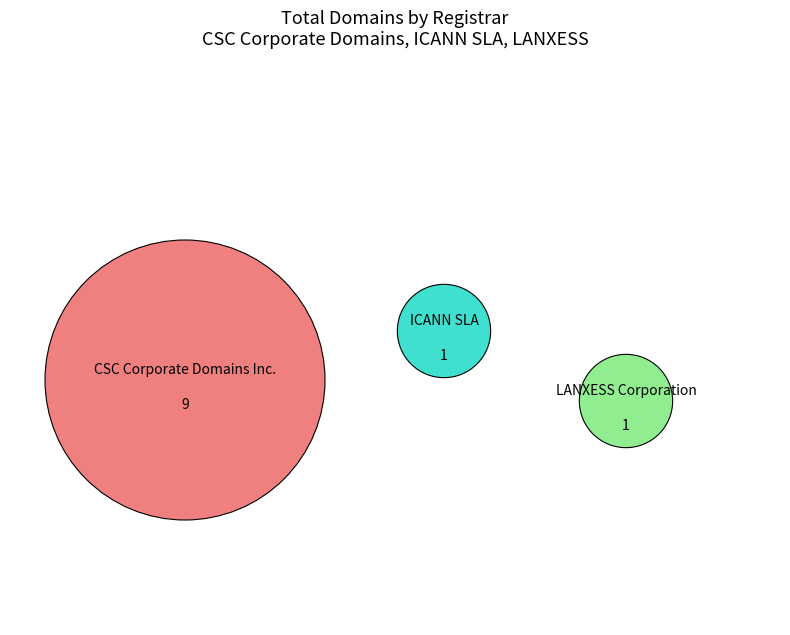

What is the change in value from CSC Corporate Domains Inc. to LANXESS Corporation?

-8